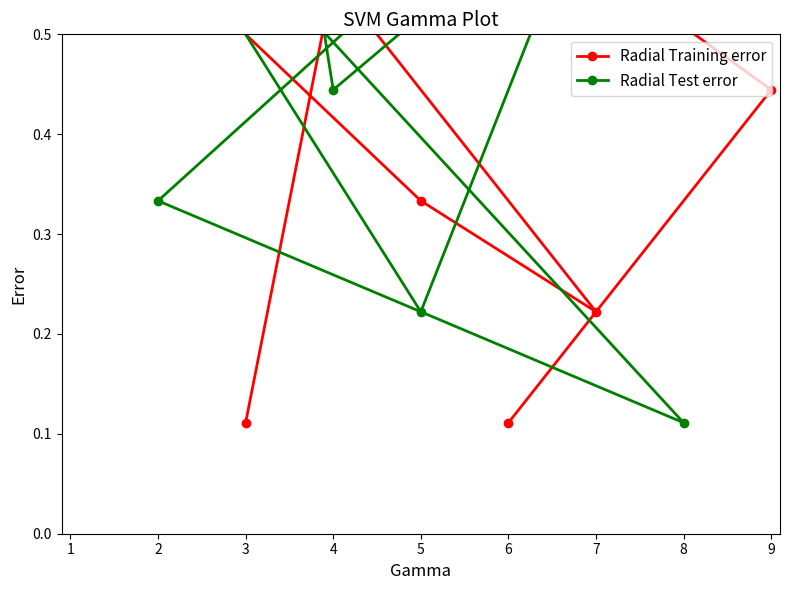

What is the difference between the highest and lowest values at 9?

0.4